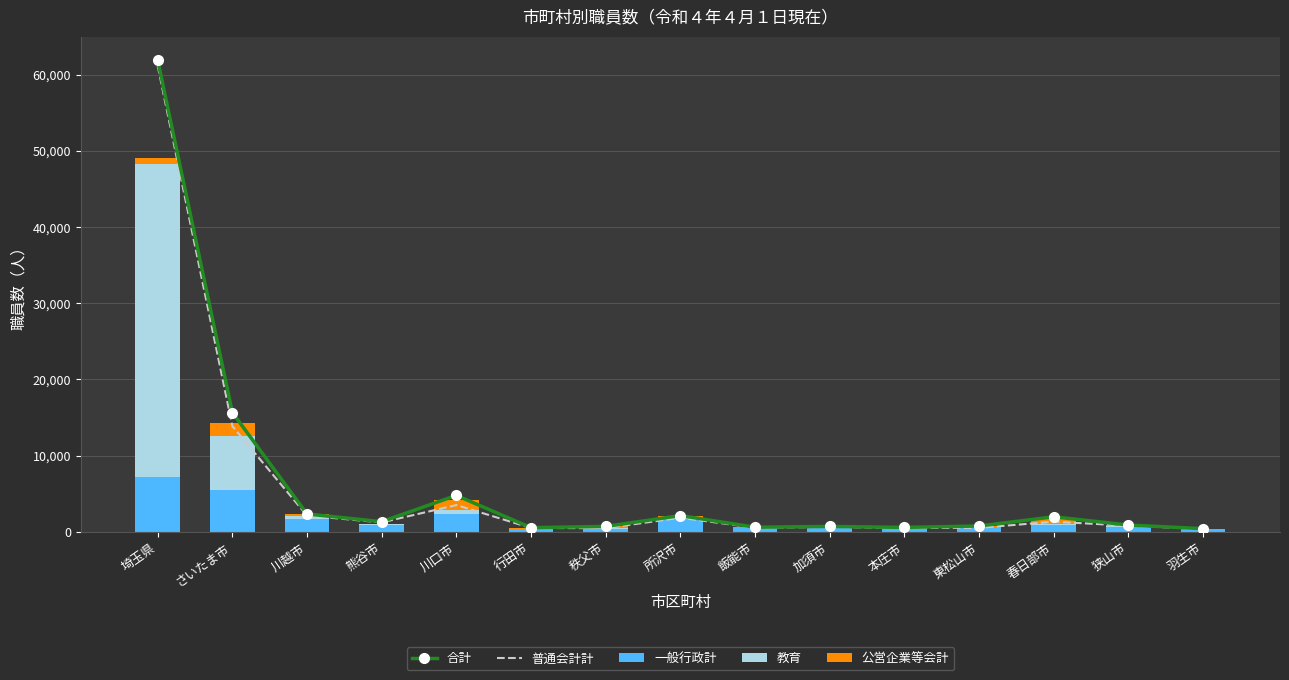

The 一般行政計 series shows 693 at 狭山市. True or false?

True